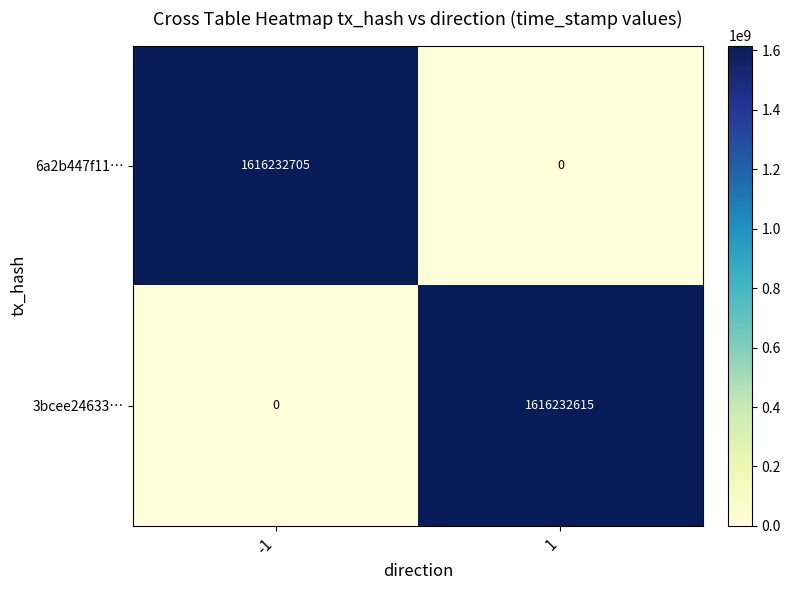

Read the 3bcee24633… value at 1, to the nearest 10.

1616232620